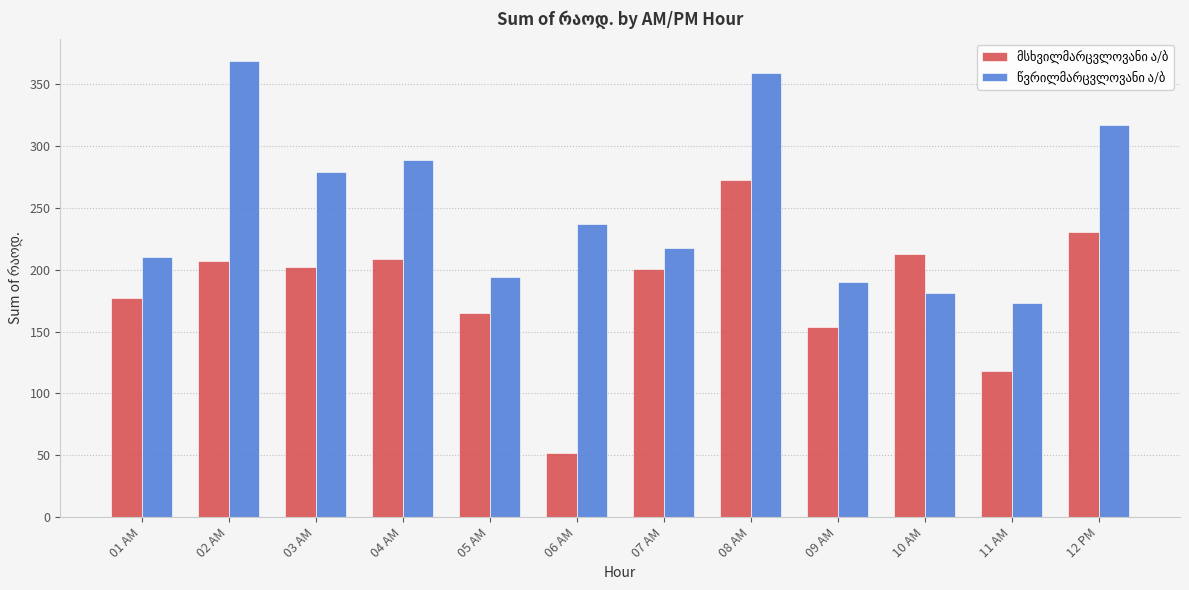

What is the total value across all series at 06 AM?

288.5